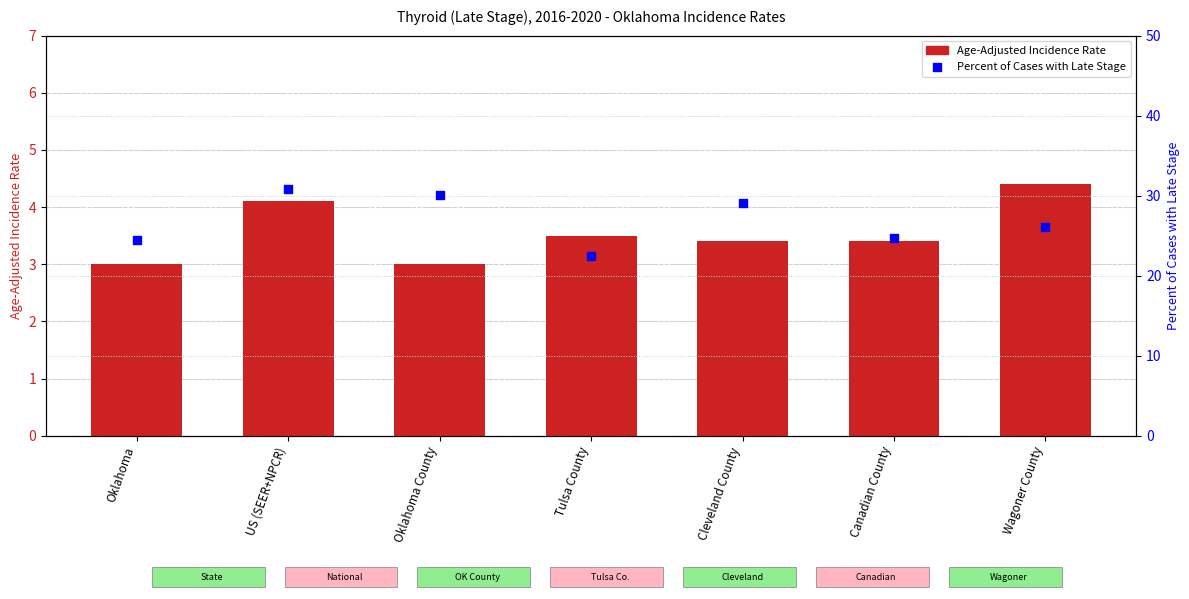

At how many categories does at least one series exceed 12?

7